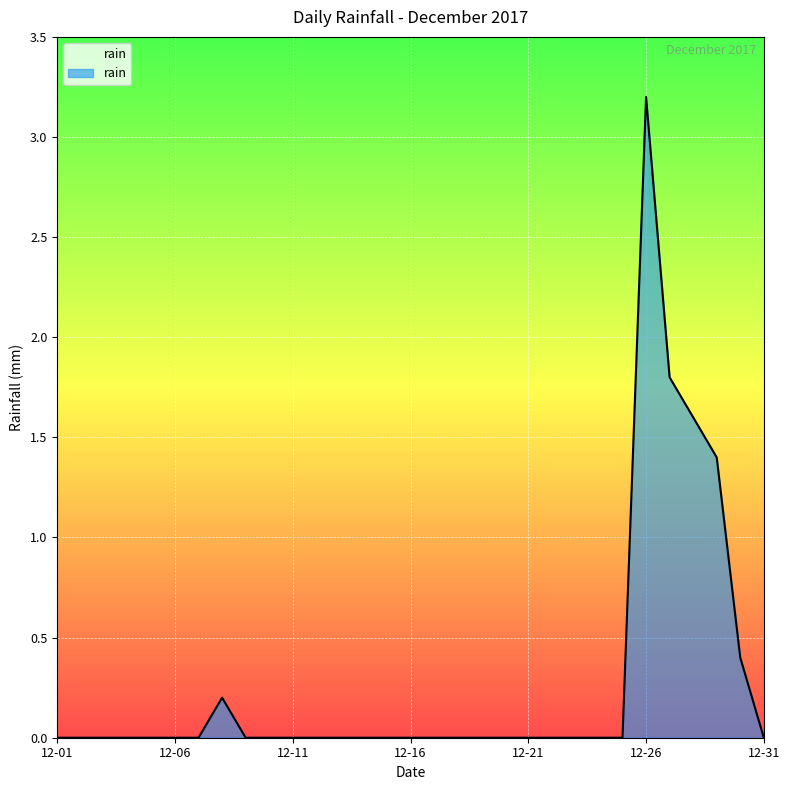

What is the maximum value shown in the chart?

3.2